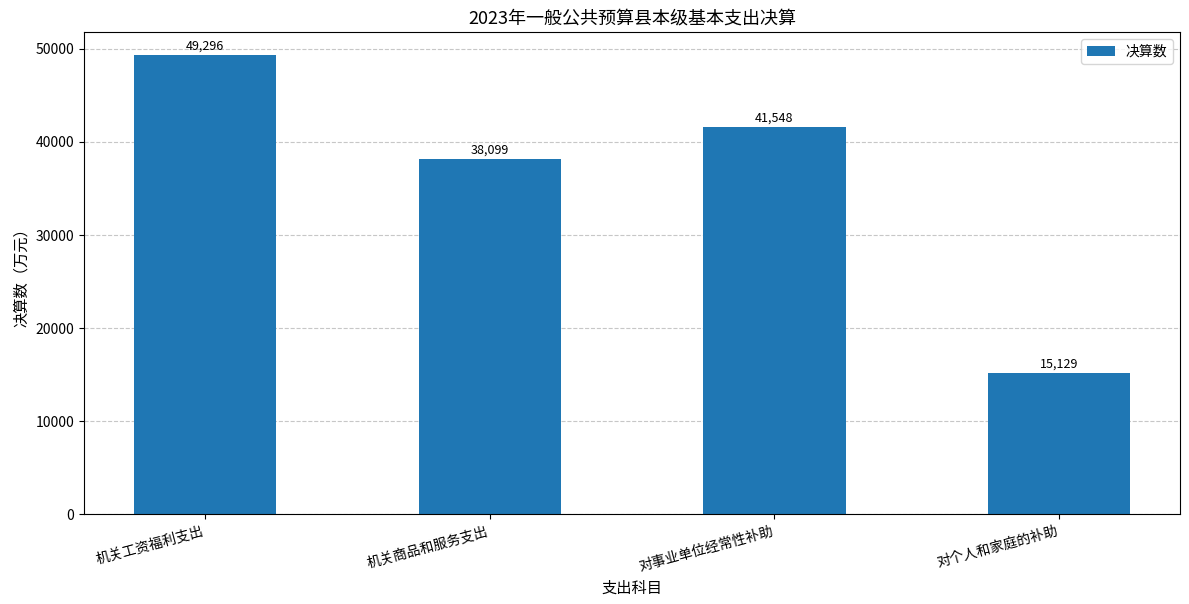

What position from the right is 对个人和家庭的补助?

1